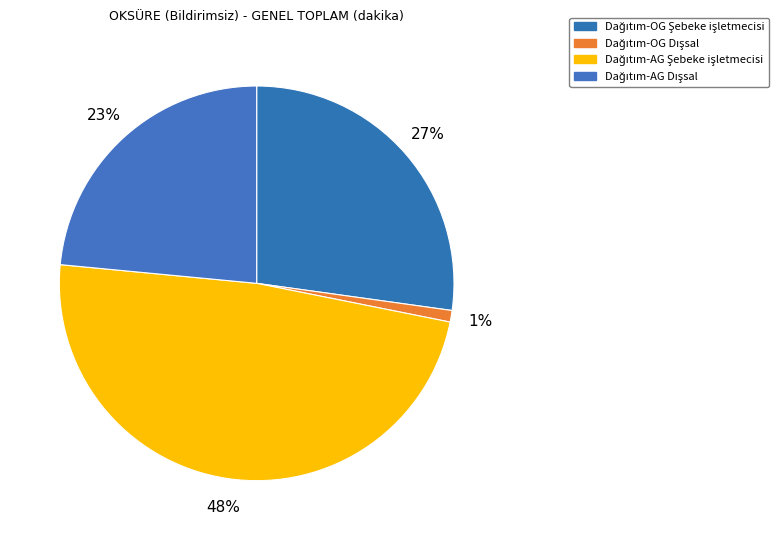

Rank the categories by value from highest to lowest.

Dağıtım-AG Şebeke işletmecisi, Dağıtım-OG Şebeke işletmecisi, Dağıtım-AG Dışsal, Dağıtım-OG Dışsal